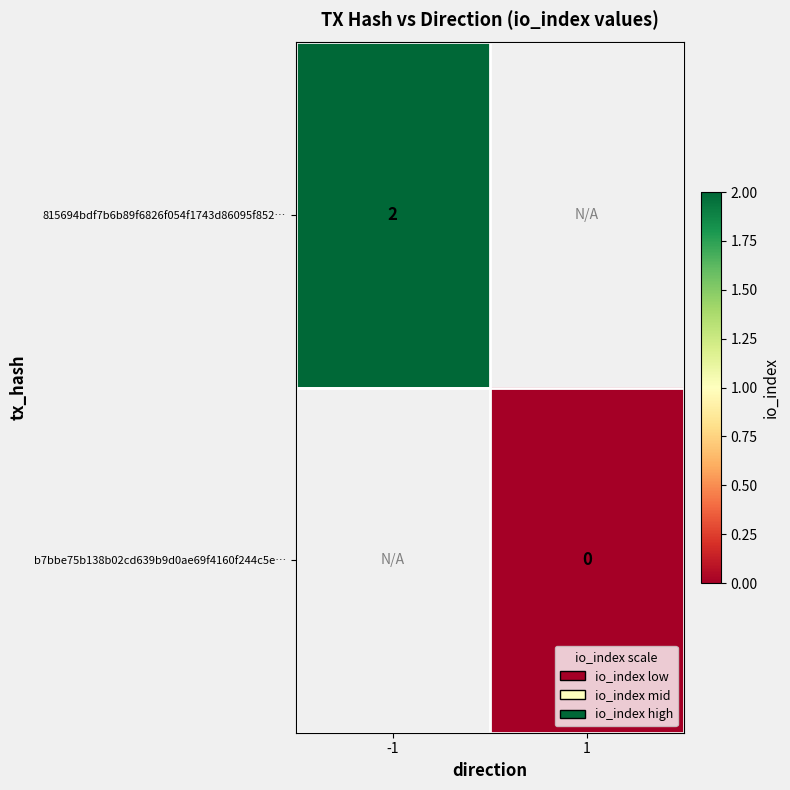

At how many categories does at least one series exceed 0?

1